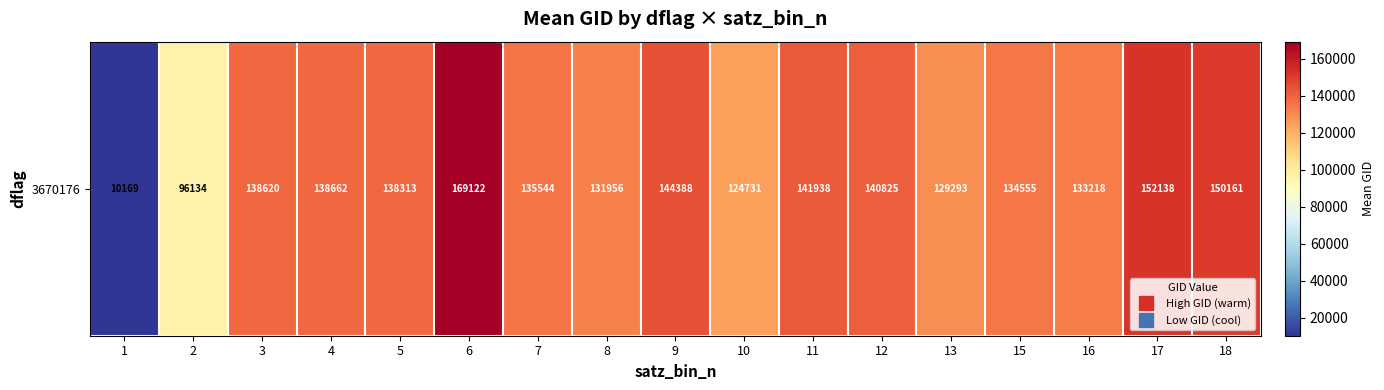

What is the sum of all values?

2209766.7